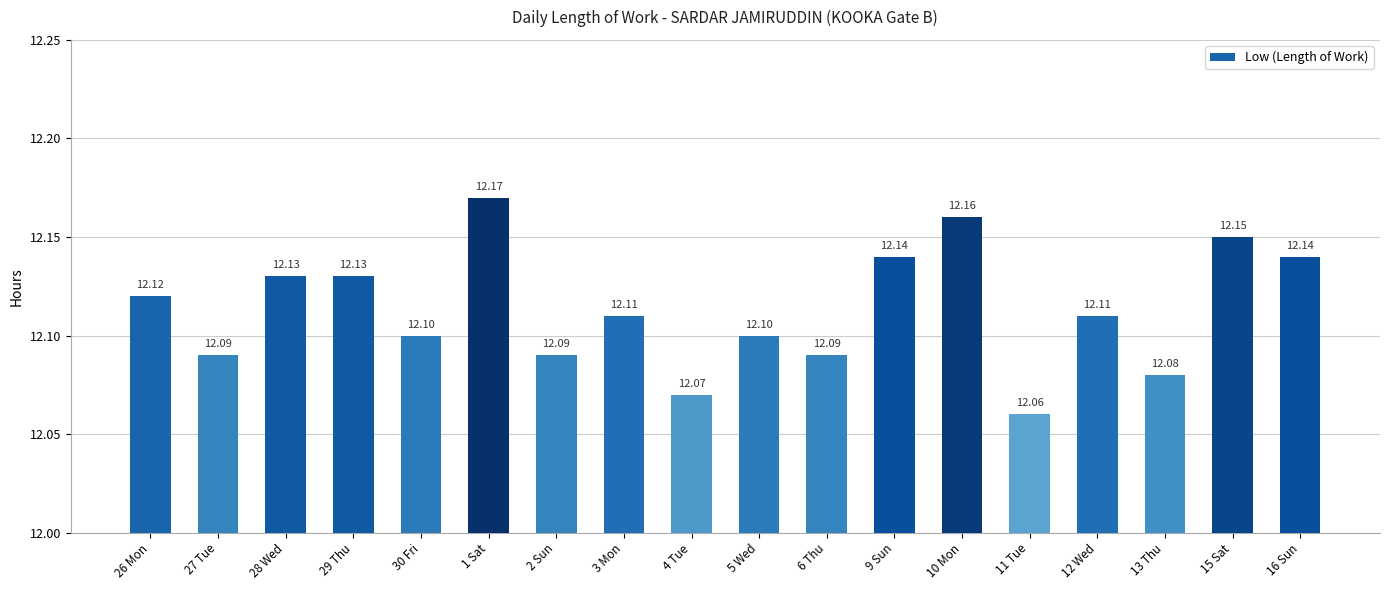

Reading left to right, transcribe all the data shown in this chart.

12.1	12.1	12.1	12.1	12.1	12.2	12.1	12.1	12.1	12.1	12.1	12.1	12.2	12.1	12.1	12.1	12.2	12.1